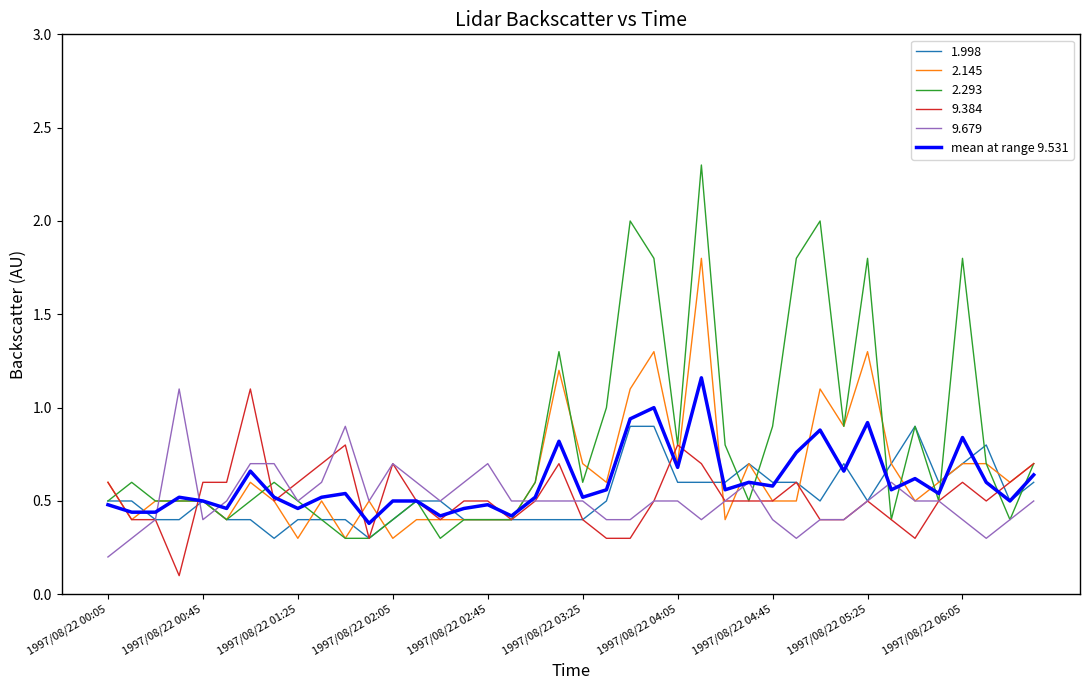

Which series has the largest range (max minus min)?

2.293